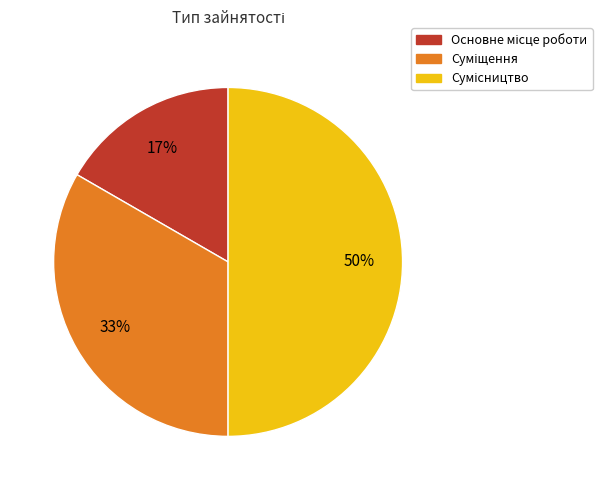

To the nearest percent, what is the difference between the largest and smallest slice percentages?

33%